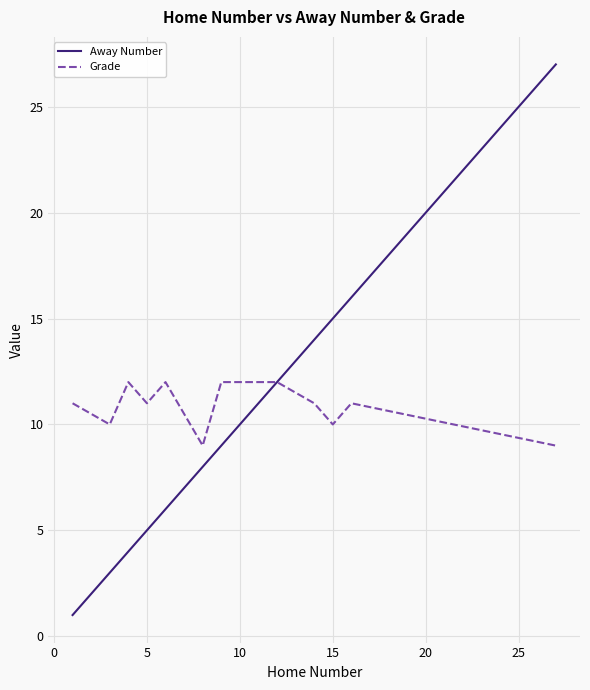

What is the maximum value shown in the chart?

27